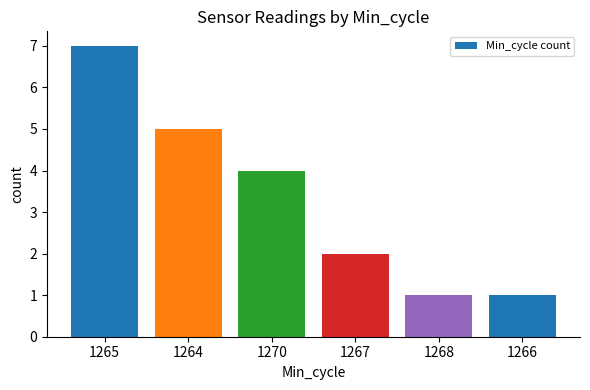

How many categories are shown in the chart?

6